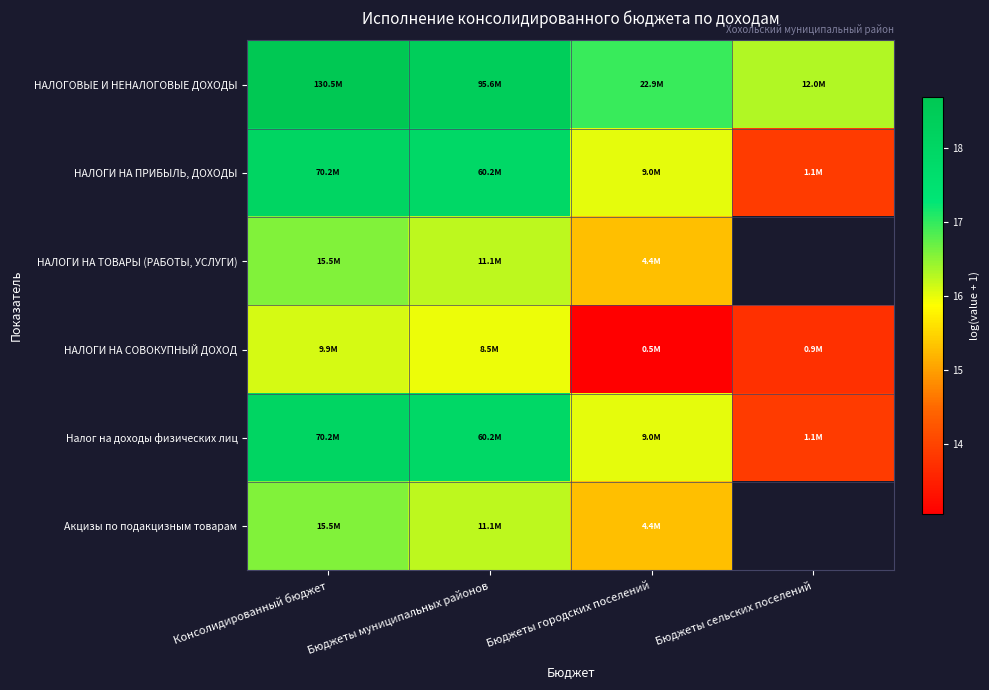

Which has a higher value, Бюджеты городских поселений or Бюджеты сельских поселений?

Бюджеты городских поселений